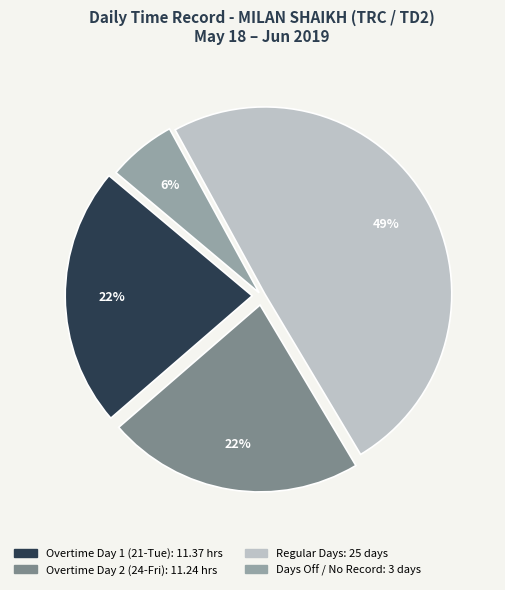

To the nearest percent, what is the average slice percentage?

25%